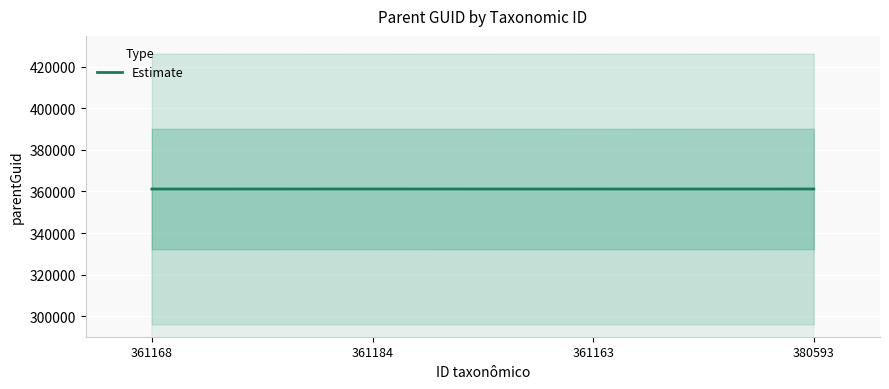

Between 361168 and 361163, which is larger?

361168